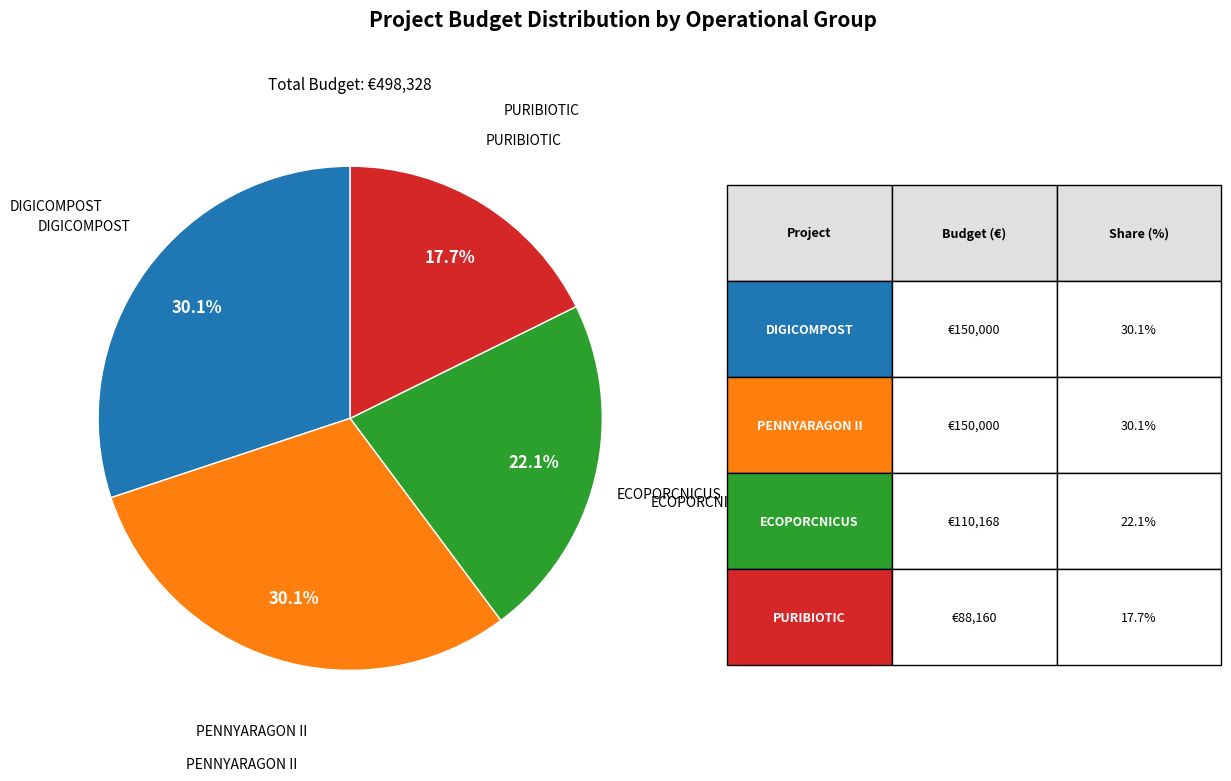

Is there any slice that represents more than half of the pie?

No